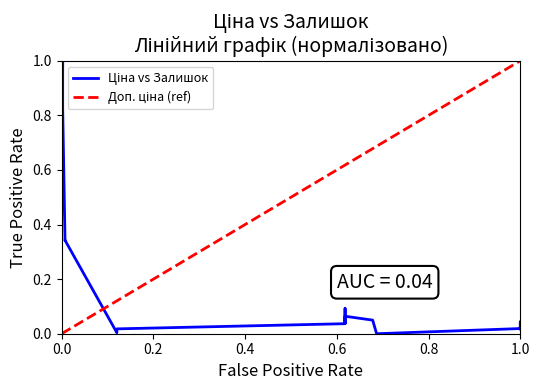

At how many categories does at least one series exceed 0?

20